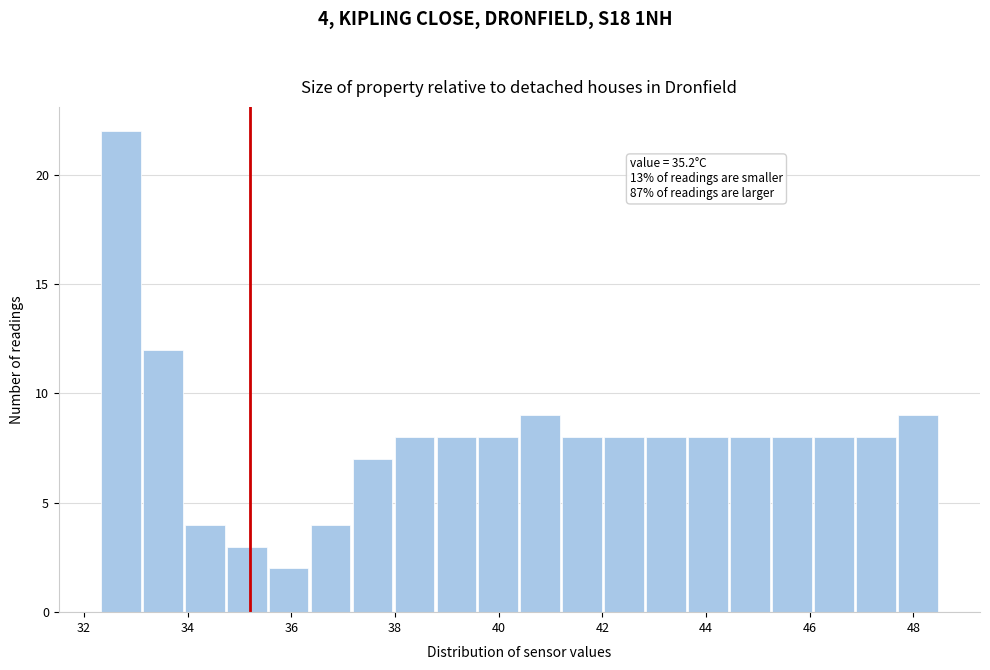

Which range on the x-axis has the tallest bar?

32.4 to 33.2